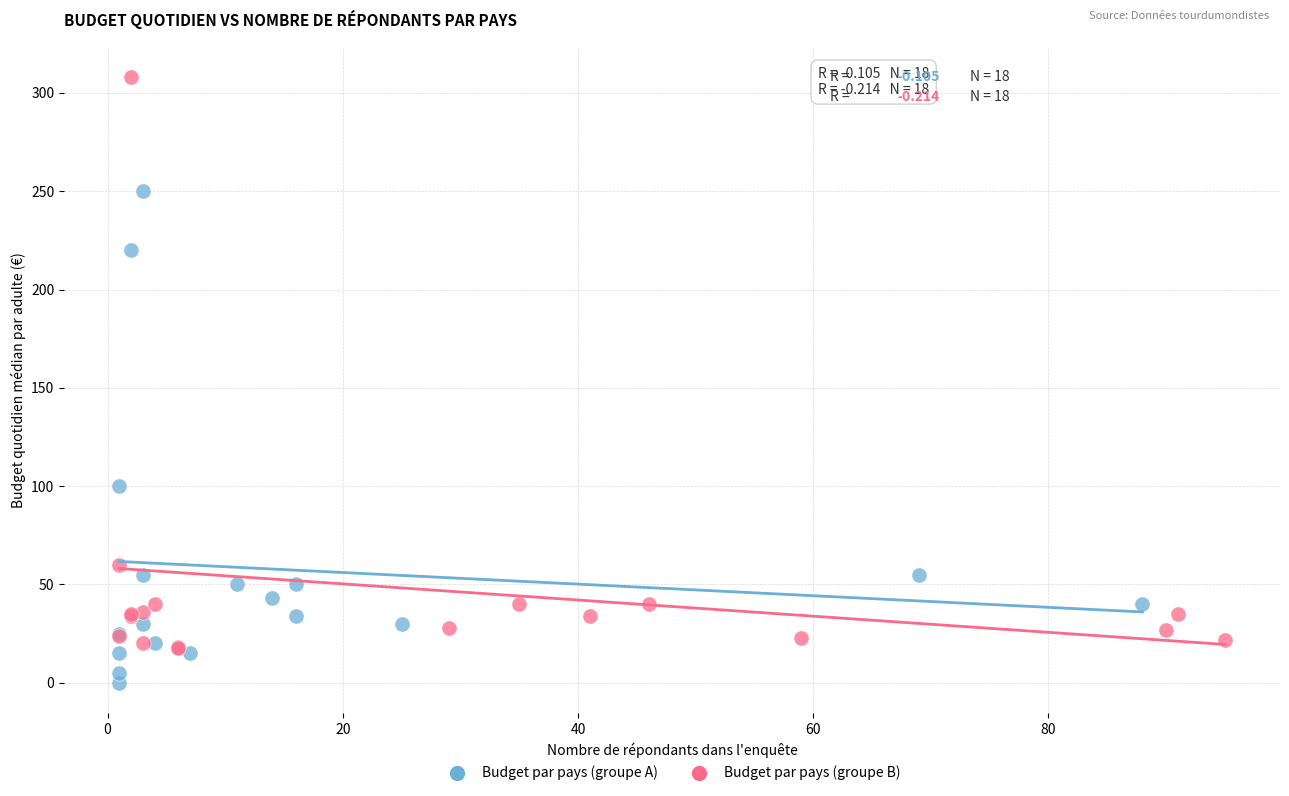

What are all the series names shown in the legend?

Budget par pays (groupe A), Budget par pays (groupe B)